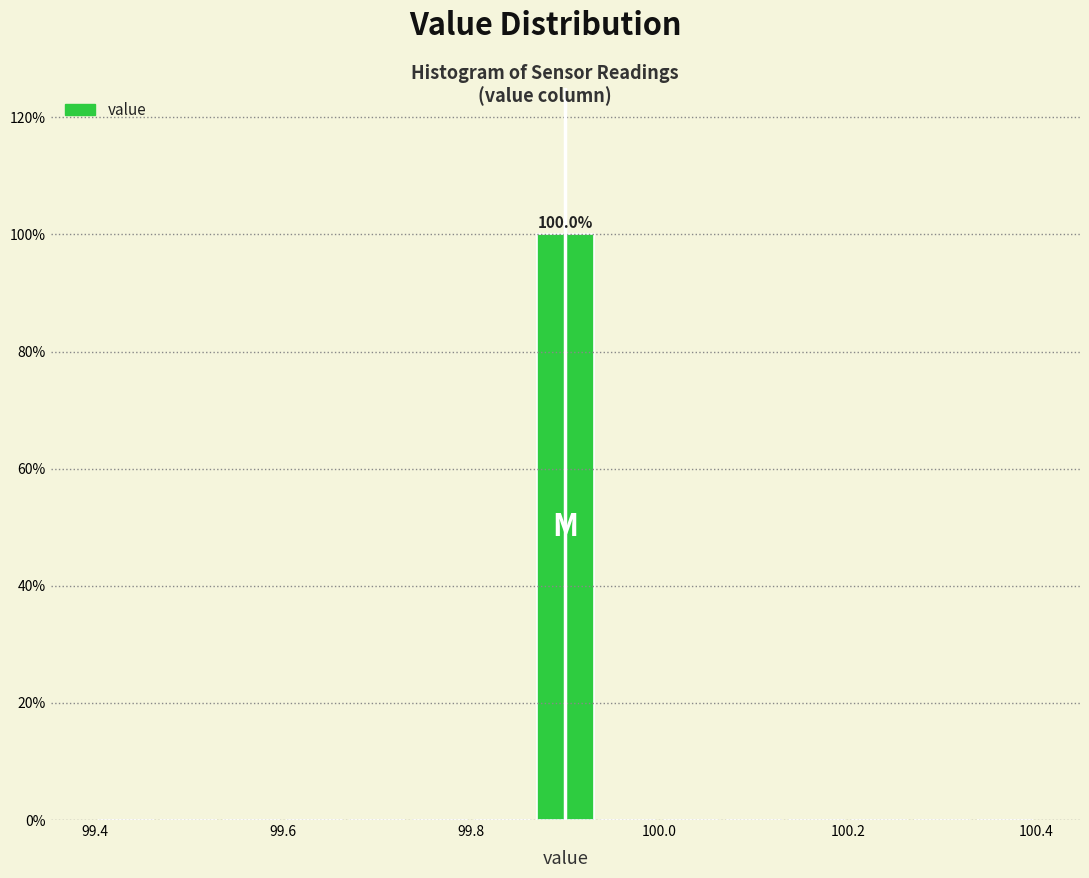

Around what value on the x-axis is the tallest bar? Give the approximate position of its centre, as read against the axis.

99.90